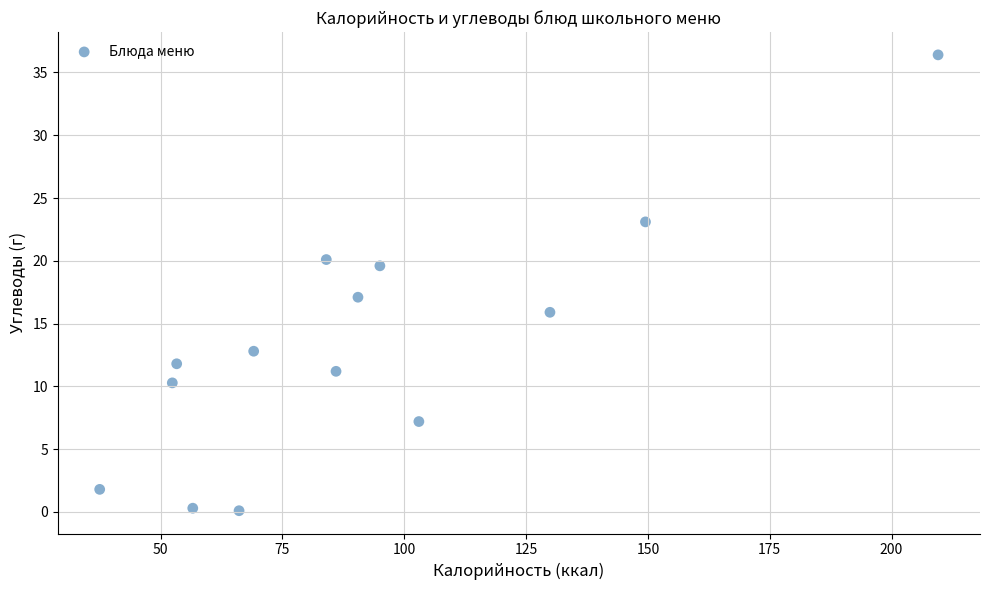

What is the range of Y values (max minus min)?

36.3